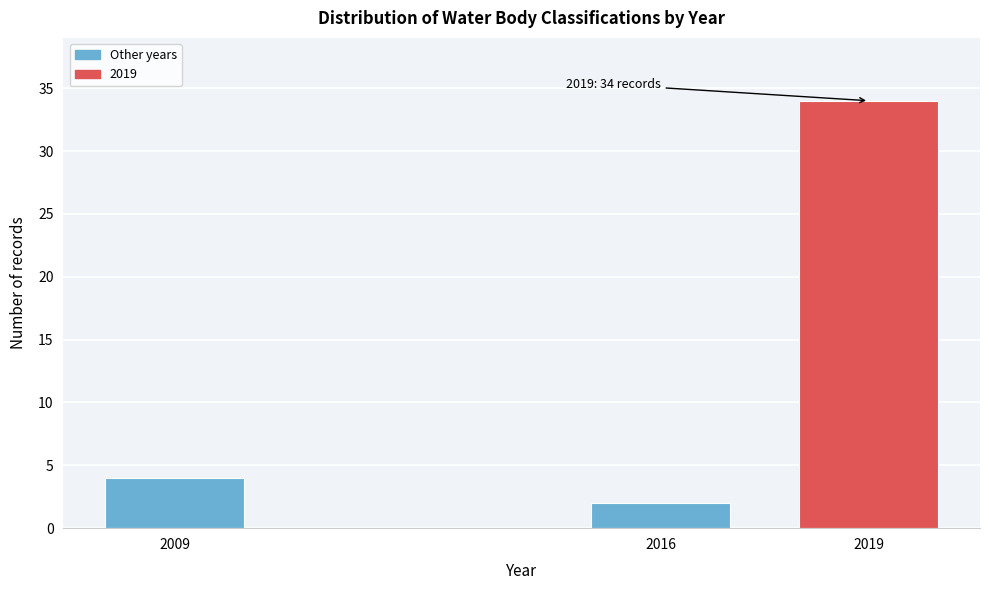

Reading left to right, what are all the values shown in this chart?

4	2	34